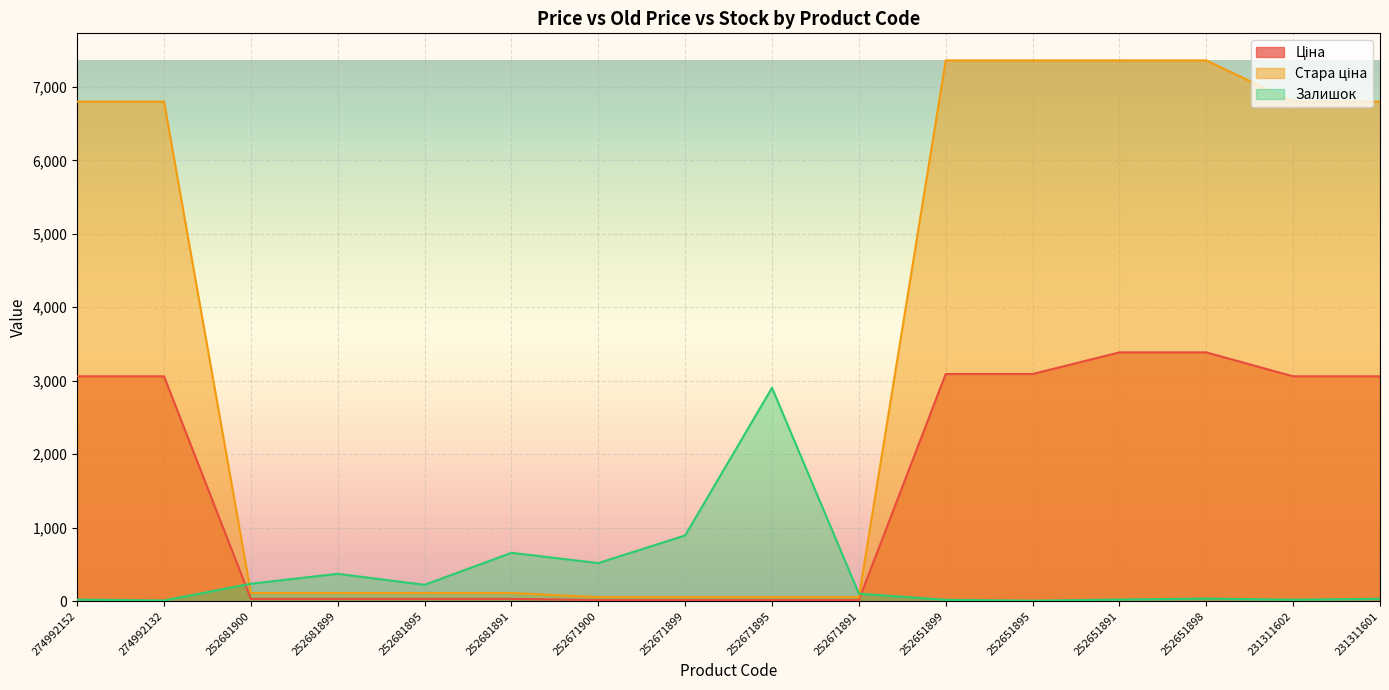

What is the difference between the Залишок values at 252671891 and 252651895?

96.0